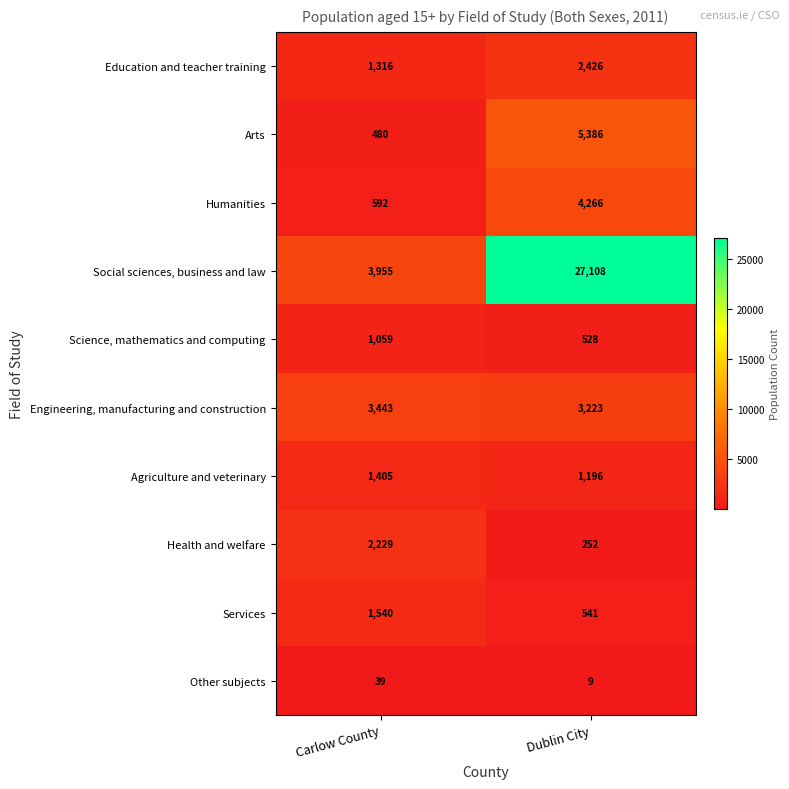

What is the total value across all series at Carlow County?

16058